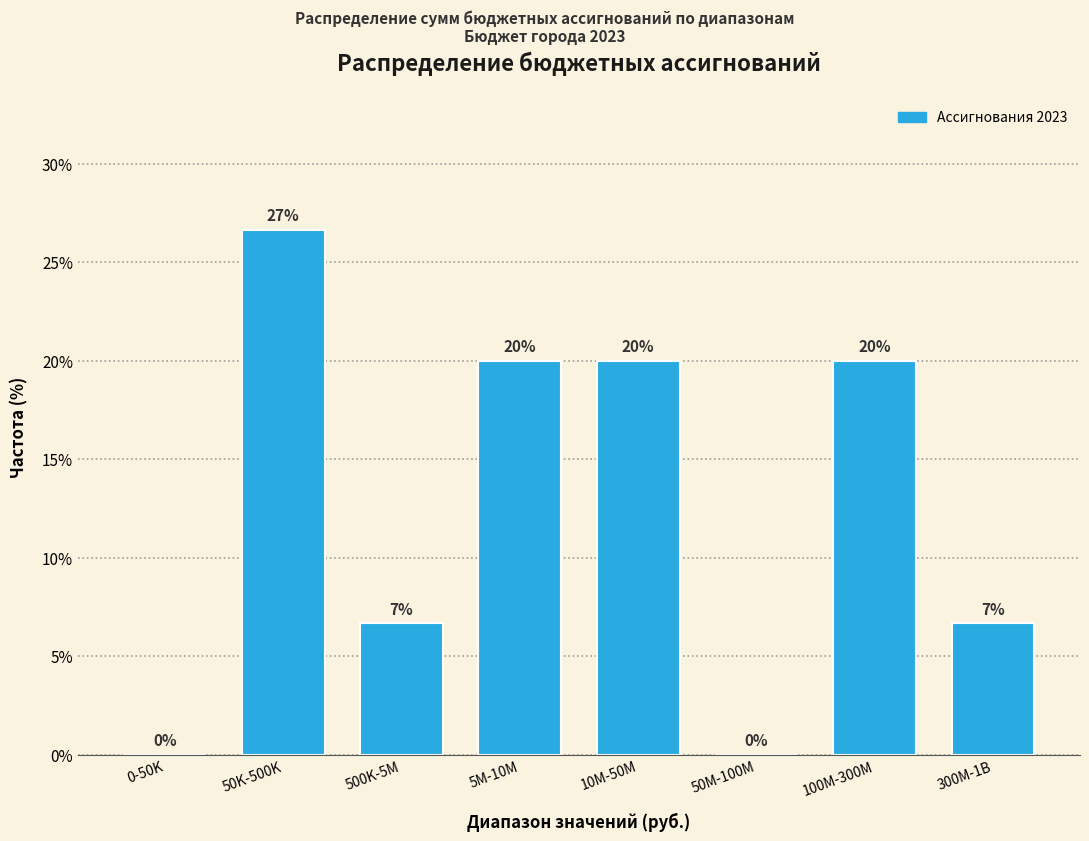

The value at 300M-1B is 1.4. True or false?

False